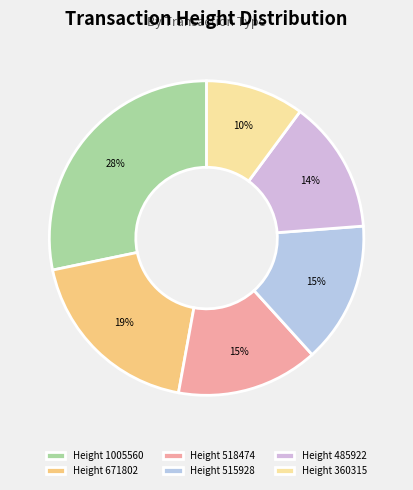

Count the number of slices in the pie.

6